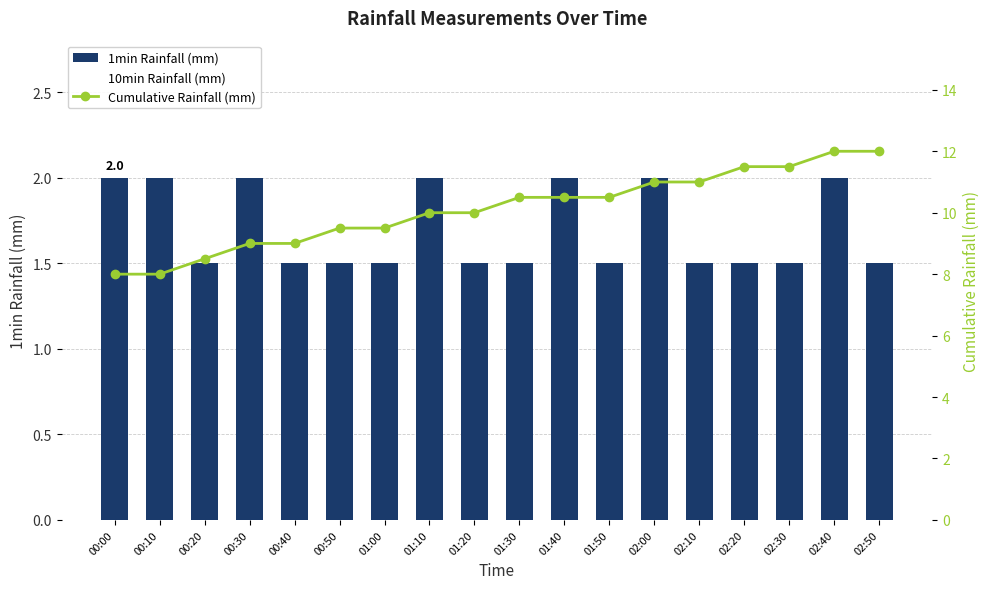

Is it true that 1min Rainfall (mm) equals 2.0 at 00:30?

True